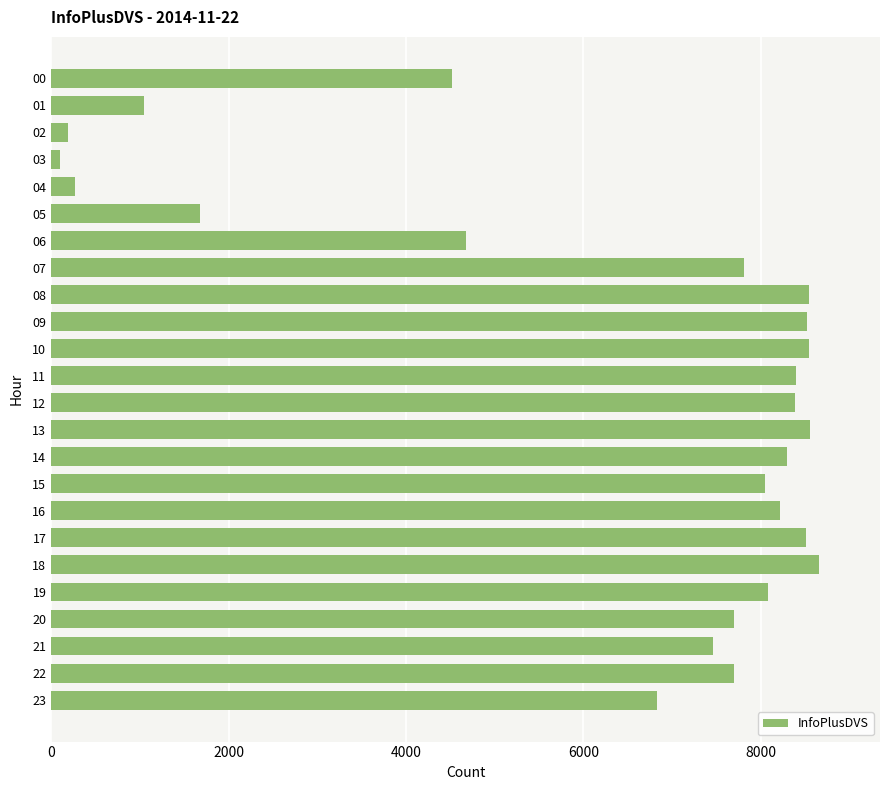

What is the ratio of the value at 20 to the value at 06?

1.6